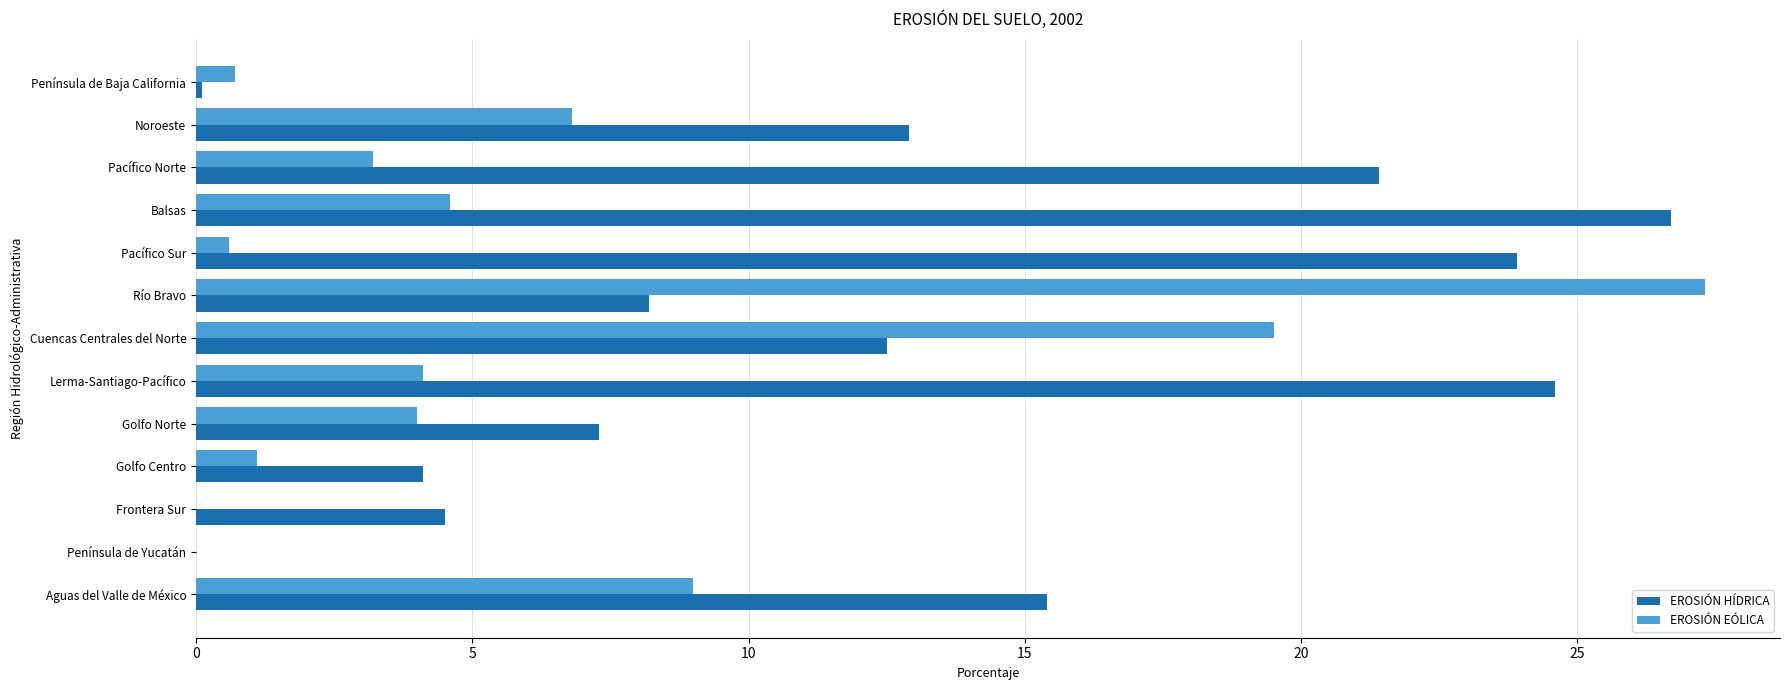

Which category has the highest value across all series?

Río Bravo